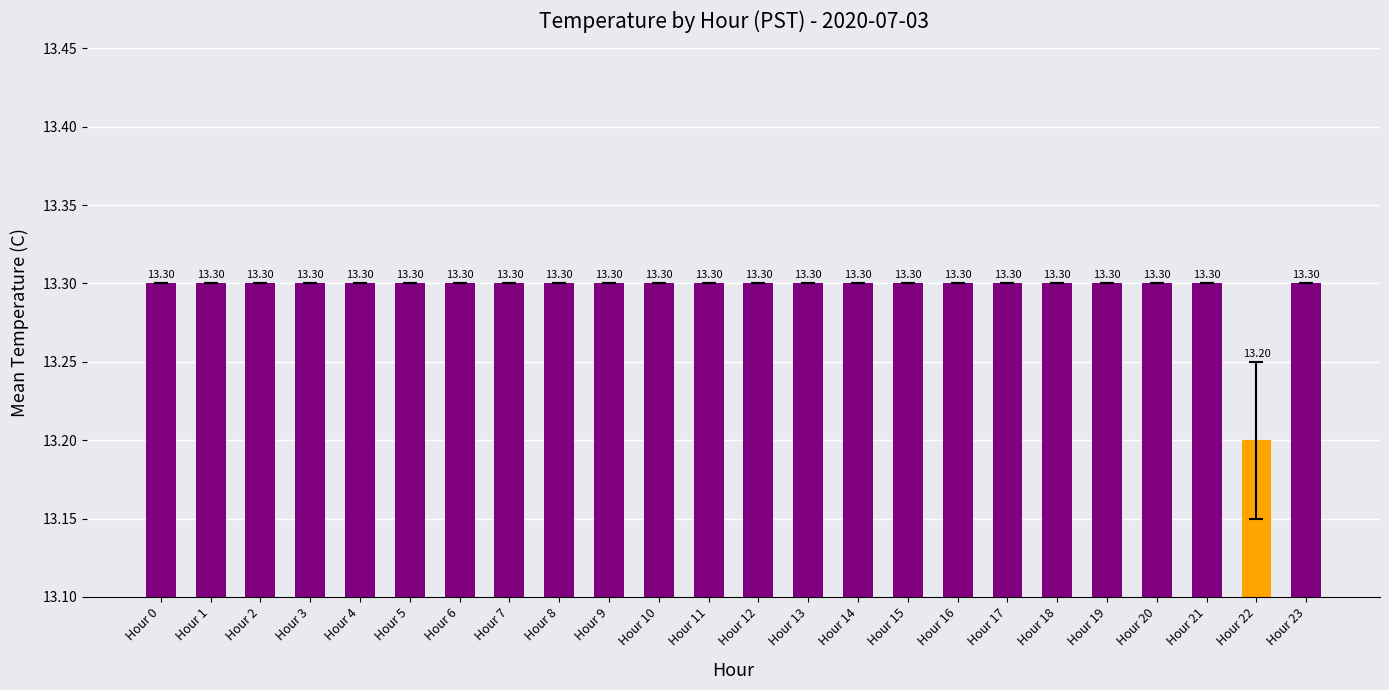

What is the value of the 11th bar from the left?

13.3